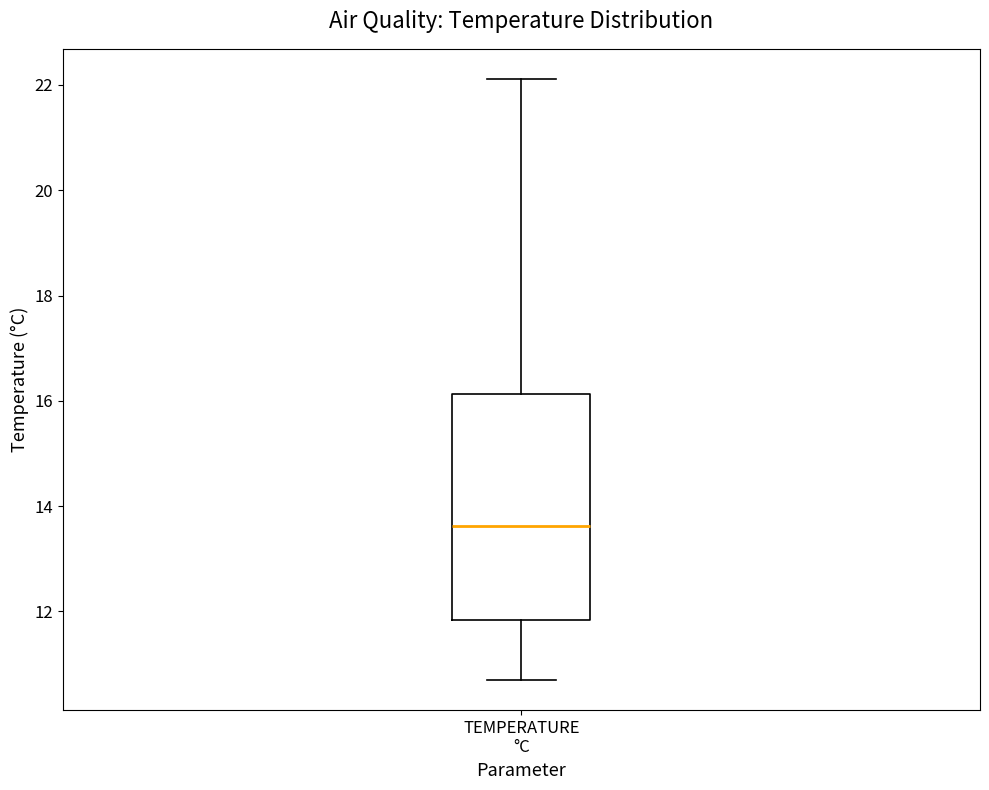

Where does the lower whisker of the box for TEMPERATURE °C end on the y-axis? The values are not printed on the chart, so give them approximately, as read against the axis.

10.6